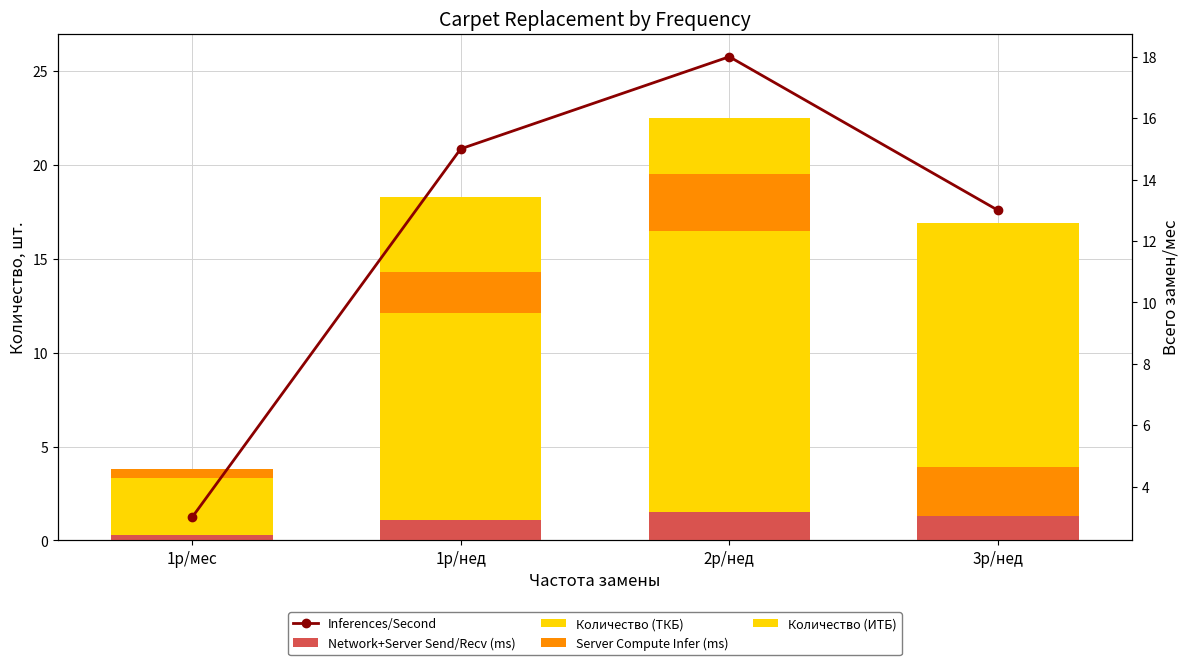

Which series has the widest spread of values?

Количество (ТКБ)